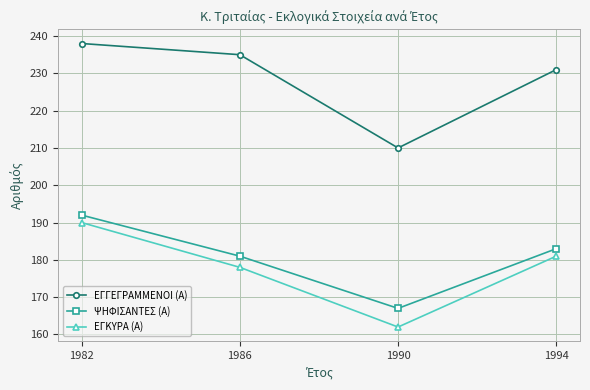

How many ΕΓΚΥΡΑ (Α) values are between 178 and 190?

3